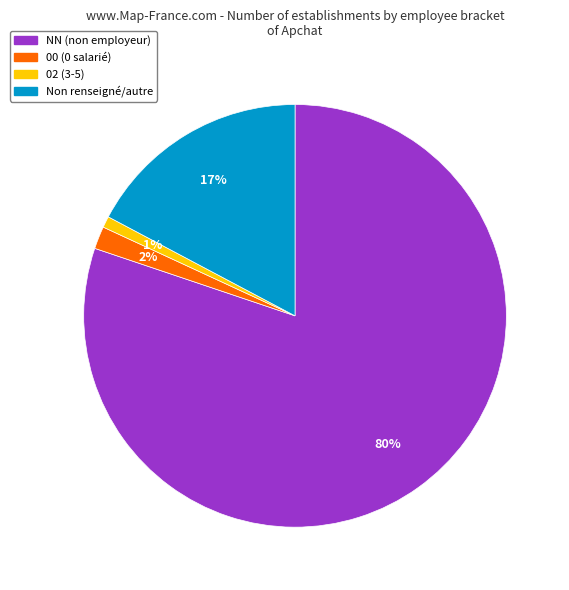

To the nearest percent, what is the difference between the largest and smallest slice percentages?

79%